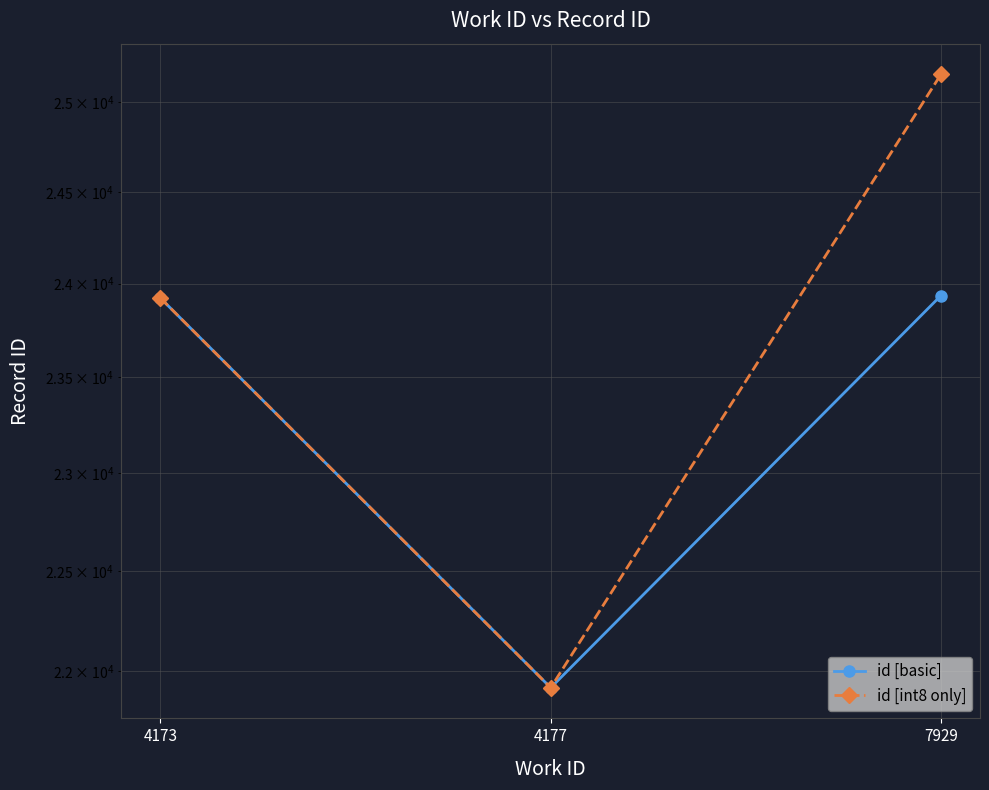

List the series in order of their overall mean, highest first.

id [int8 only], id [basic]